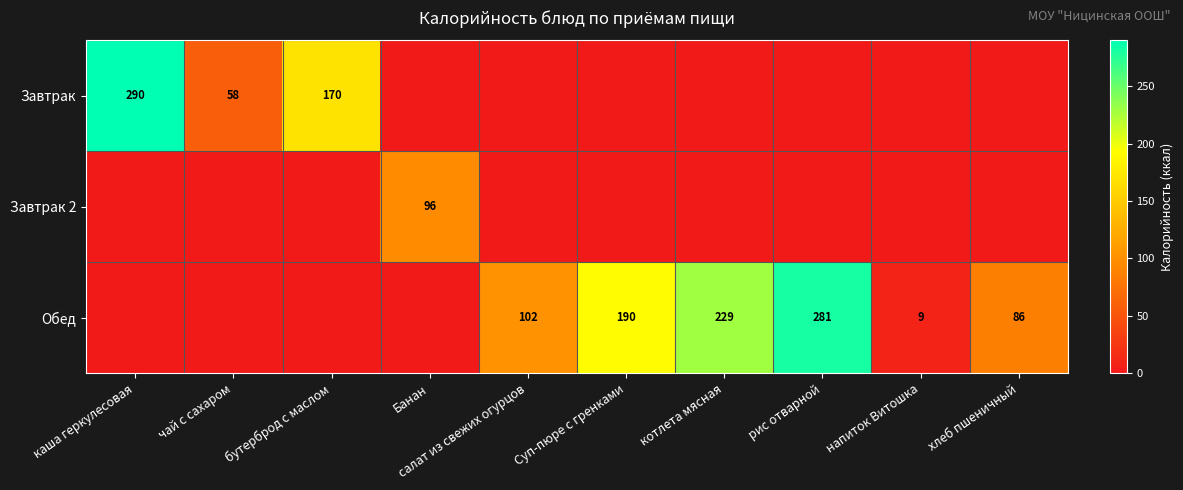

True or false: Обед has a value of 494 at рис отварной.

False